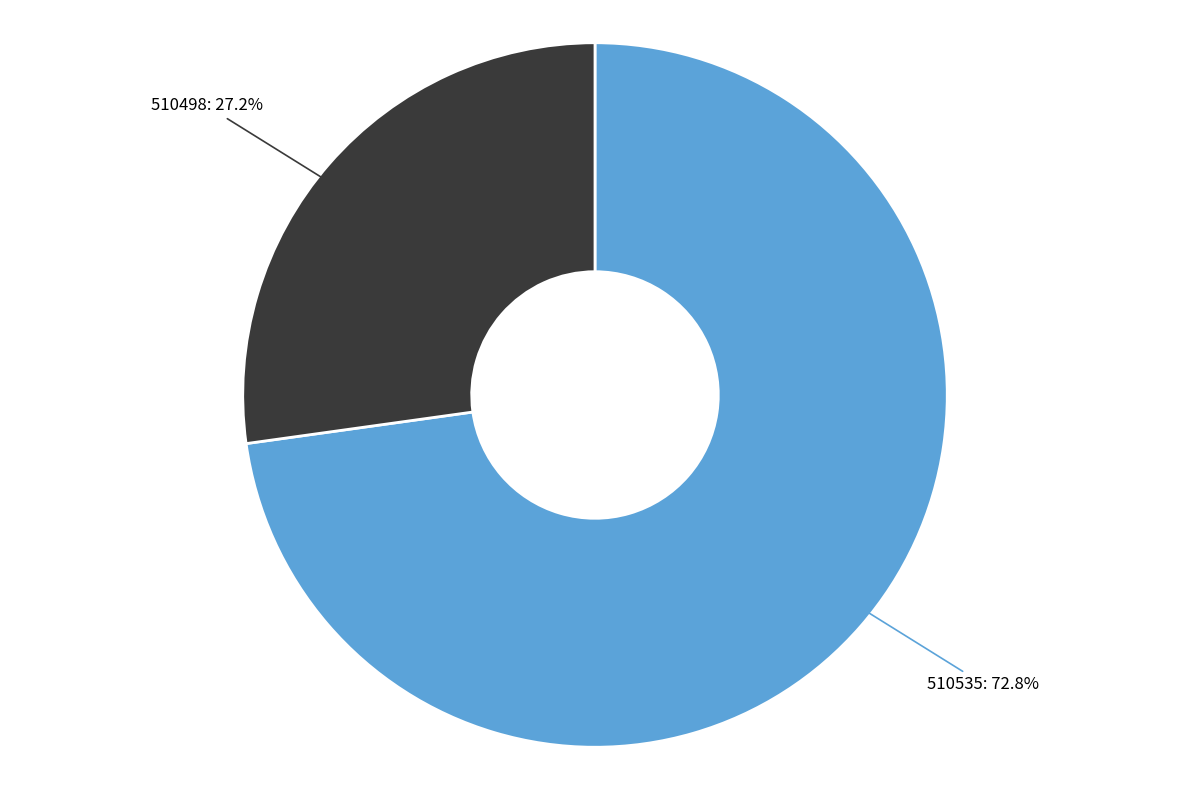

Which slice is the smallest?

510498